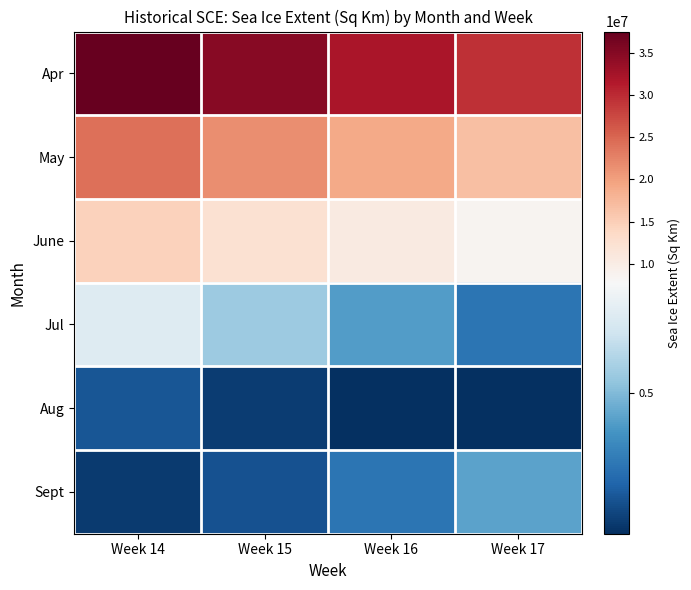

At how many categories does at least one series exceed 17049077?

4